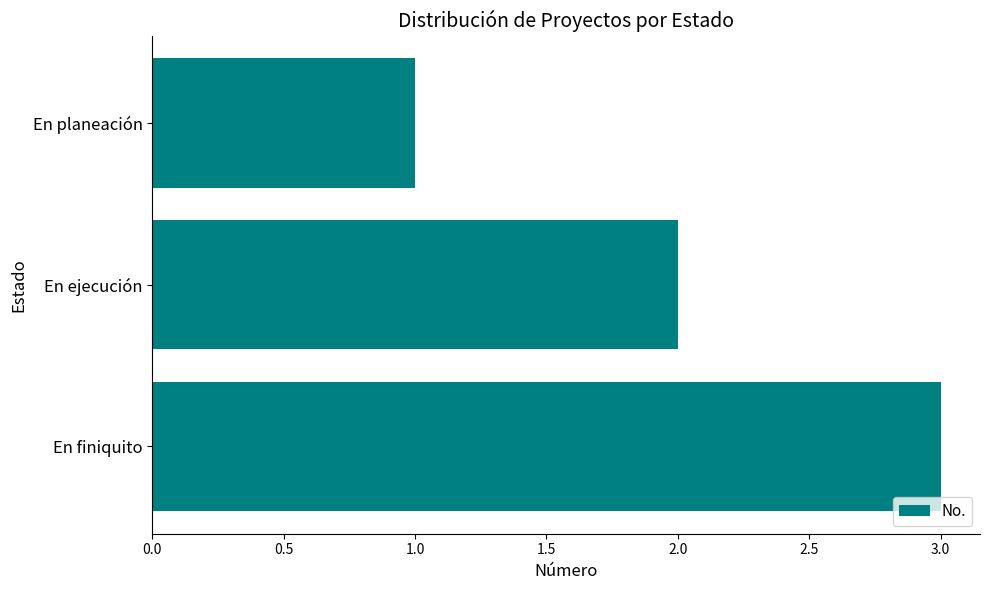

What is the label of the 2nd bar from the bottom?

En ejecución